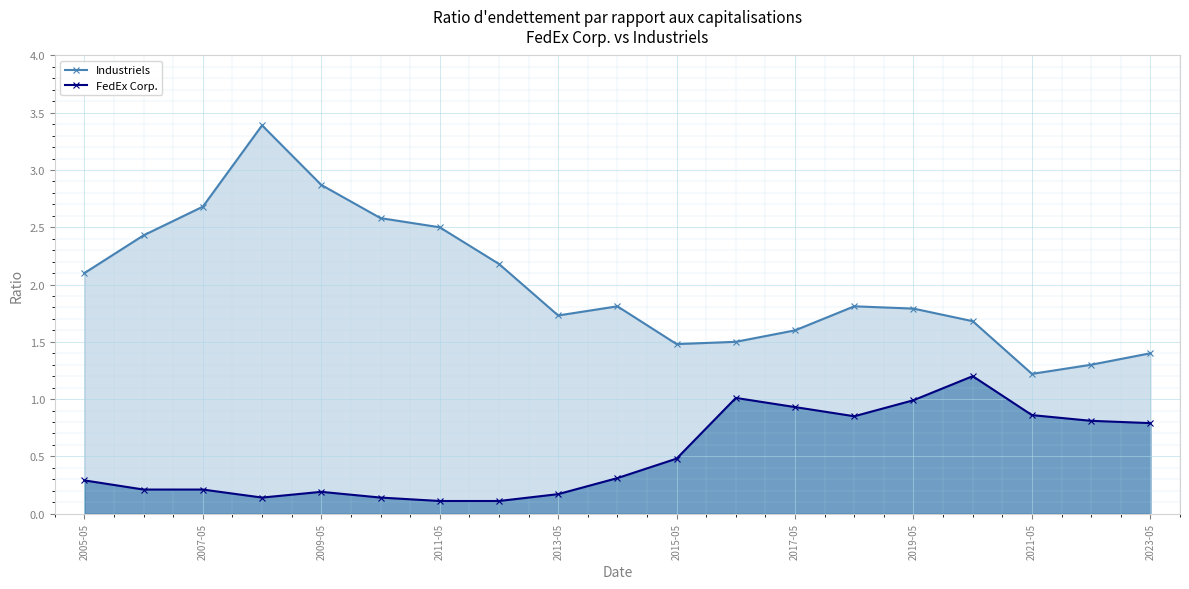

What is the average value of the FedEx Corp. series?

0.5